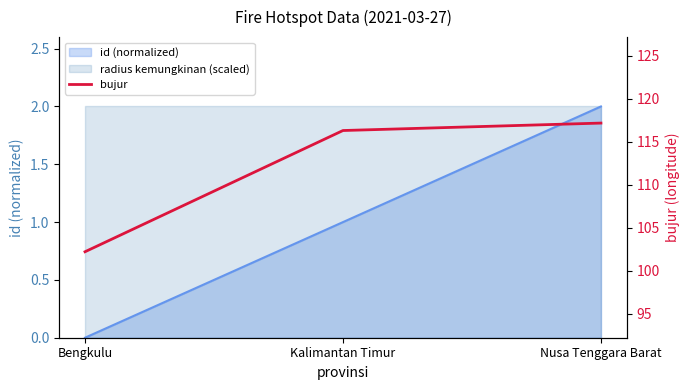

At which label does the data first exceed 116?

Kalimantan Timur